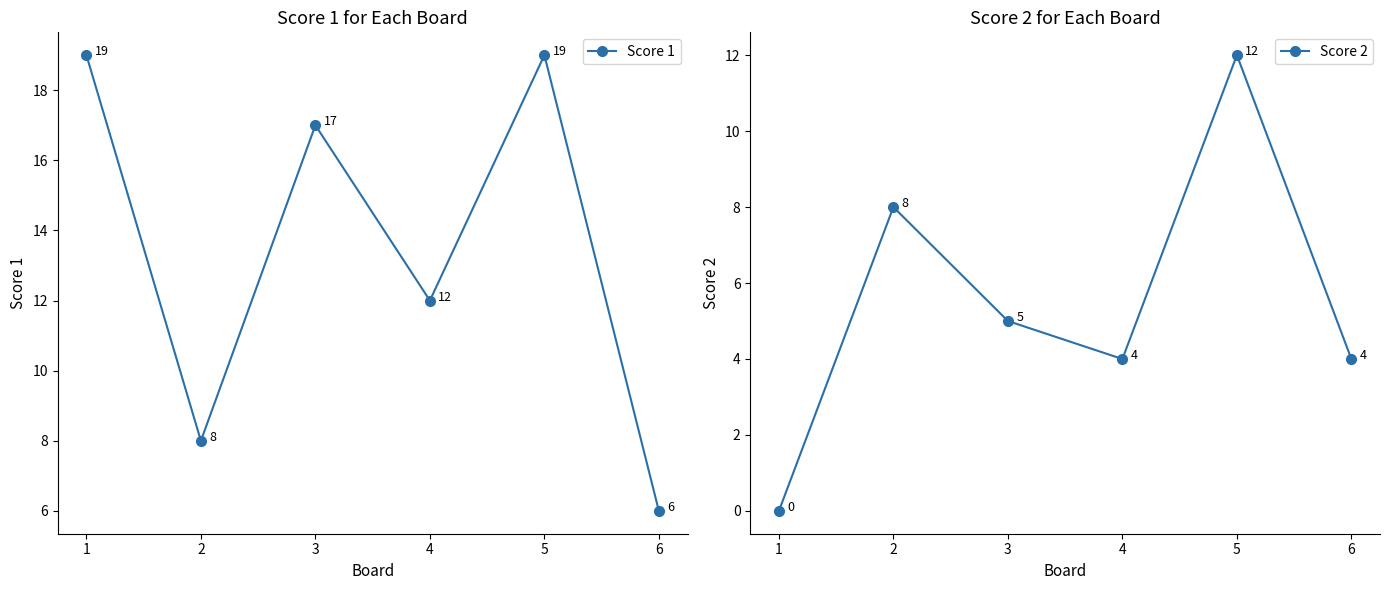

True or false: Score 2 has more than 1 points higher than both neighbors.

True